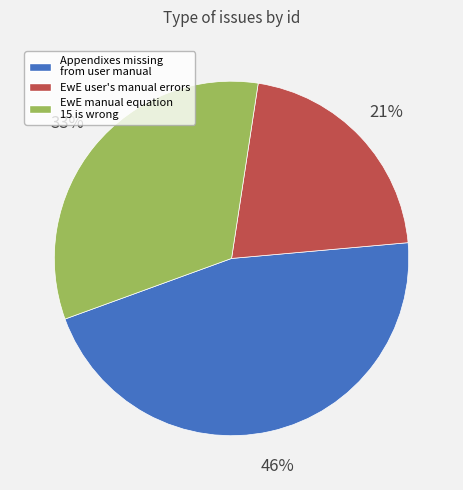

To the nearest percent, what is the difference between the largest and smallest slice percentages?

25%